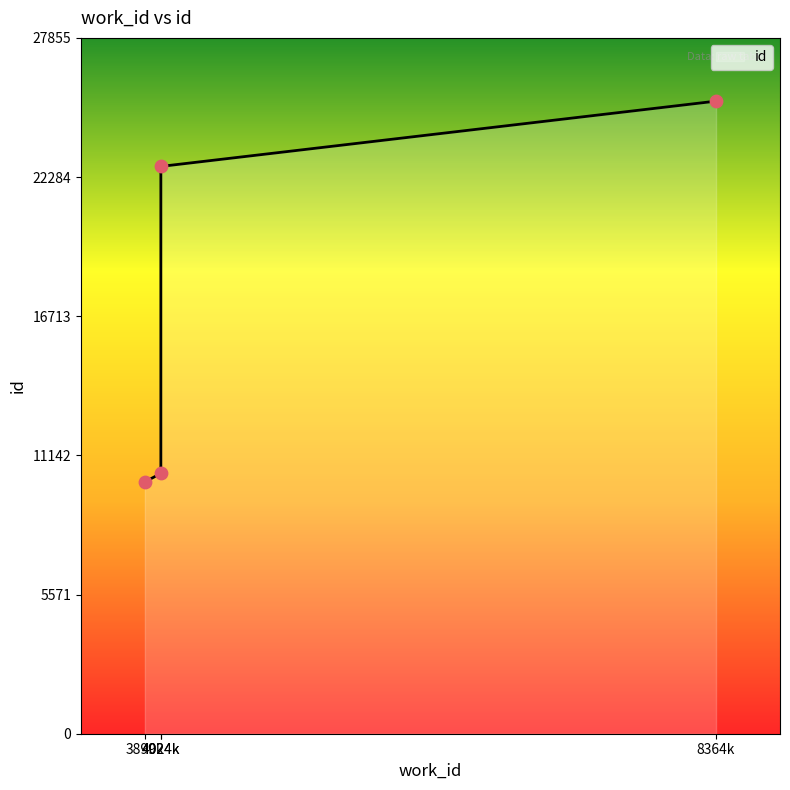

What is the ratio of the value at 3899k to the value at 8364k?

0.4